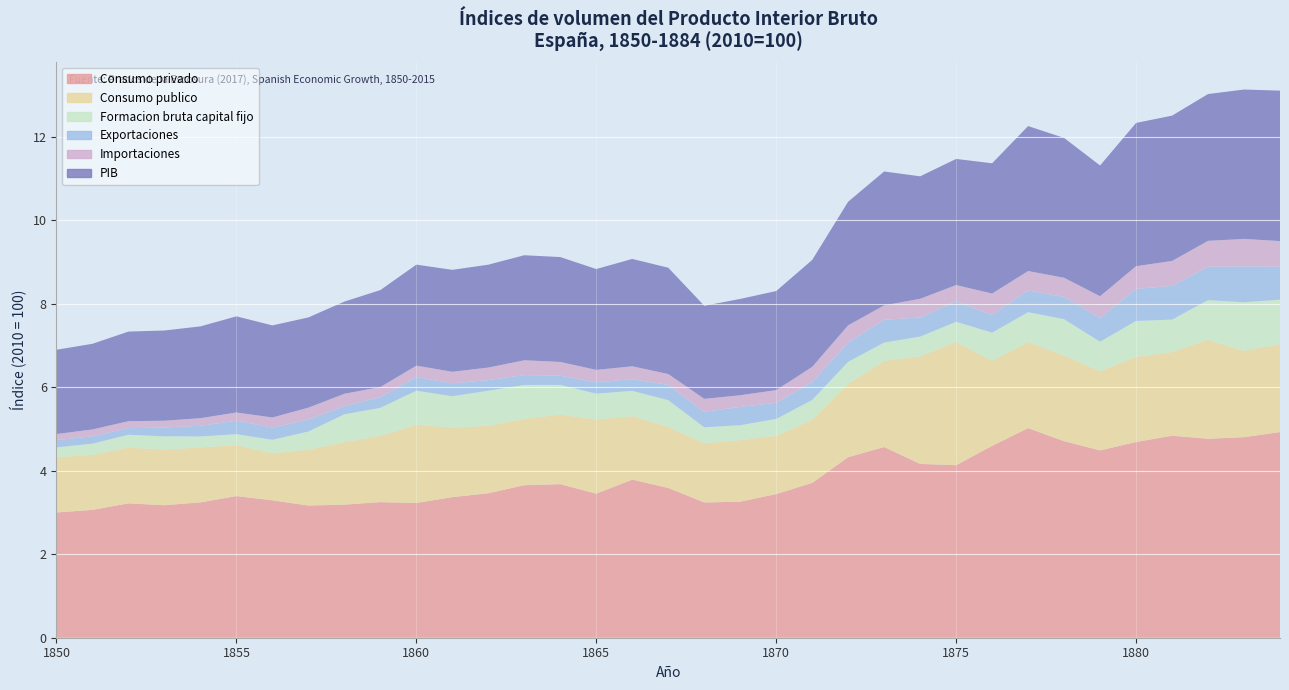

What is the minimum value shown in the chart?

0.1